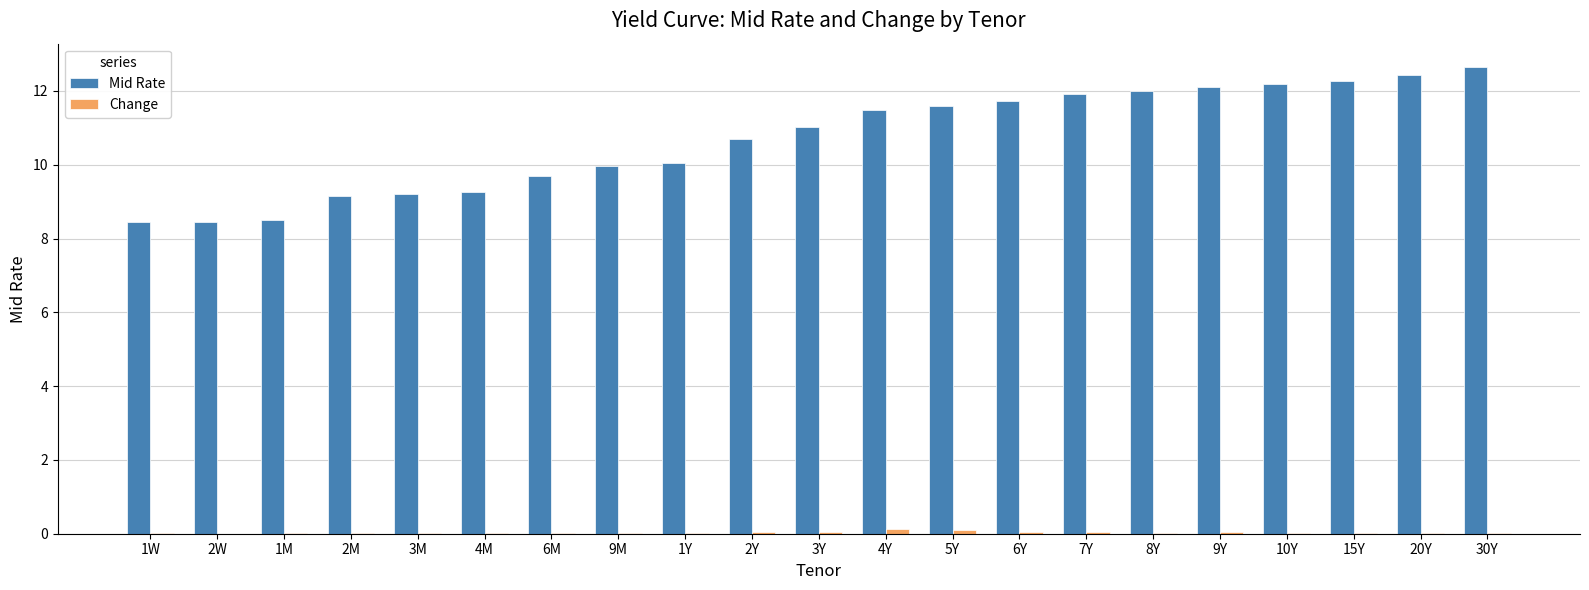

Are the bars grouped side by side (vs. stacked)?

Yes